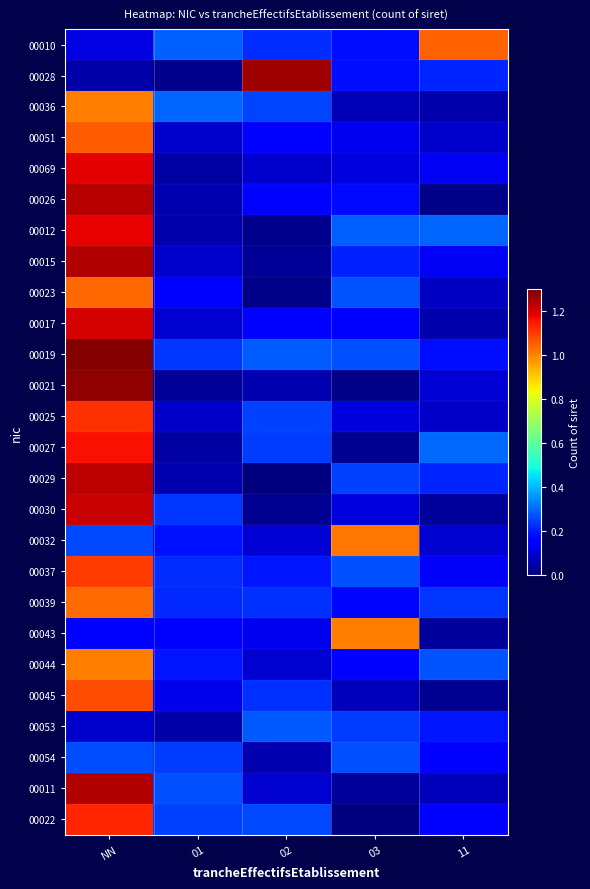

At how many categories does at least one series exceed 0?

5